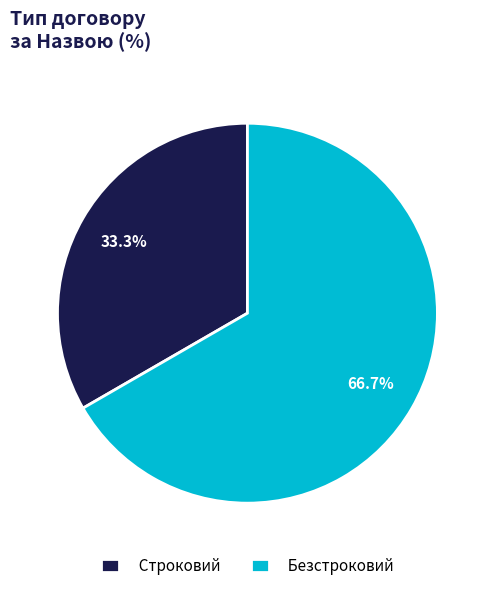

How many slices are in this pie chart?

2